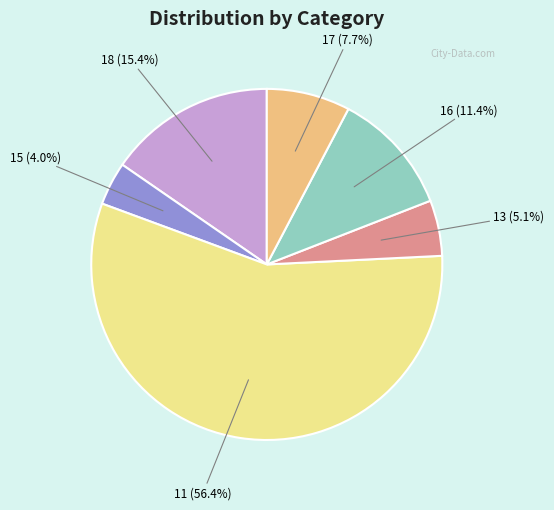

Rank the categories by value from lowest to highest.

15, 13, 17, 16, 18, 11